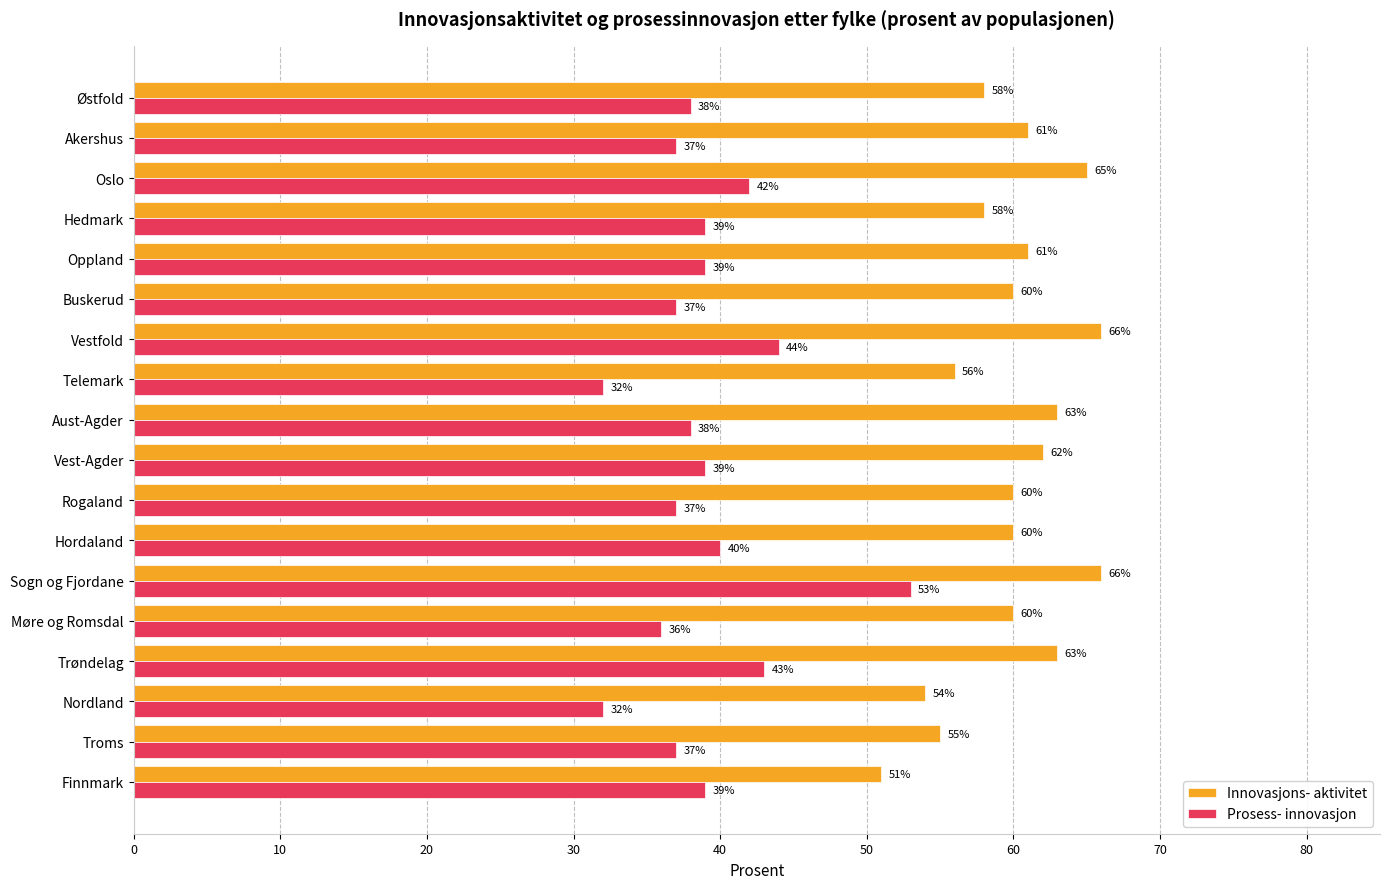

Where is Prosess- innovasjon nearest to the value 42?

Oslo